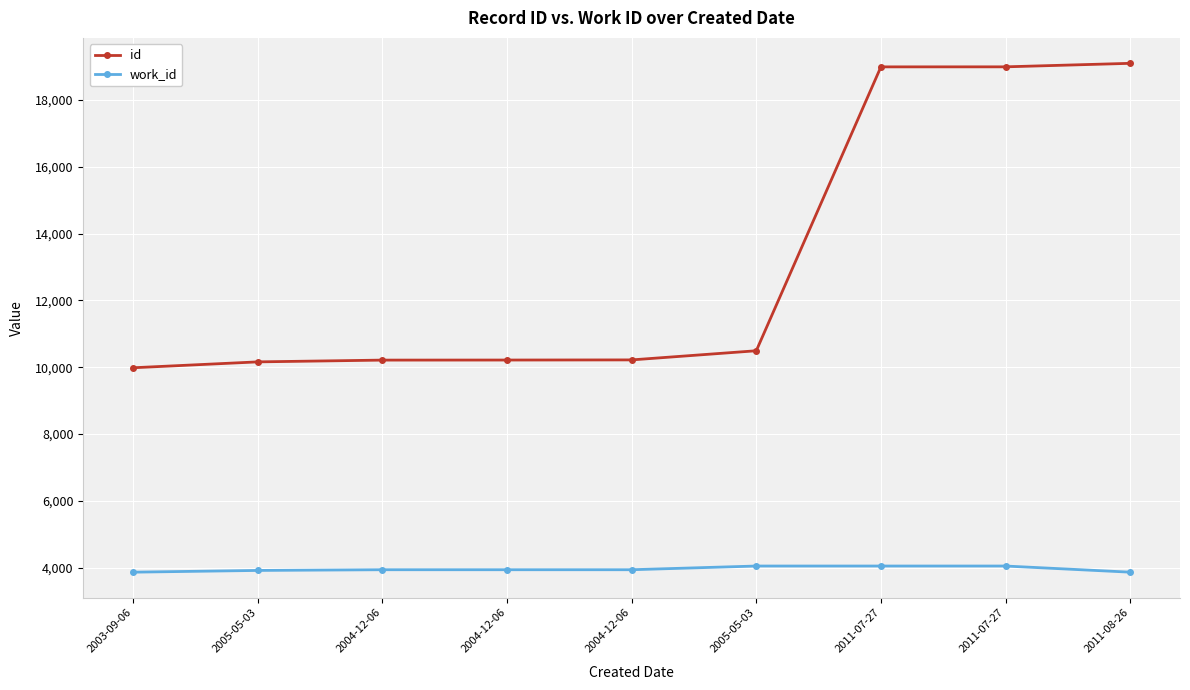

How many distinct data groups are displayed?

2